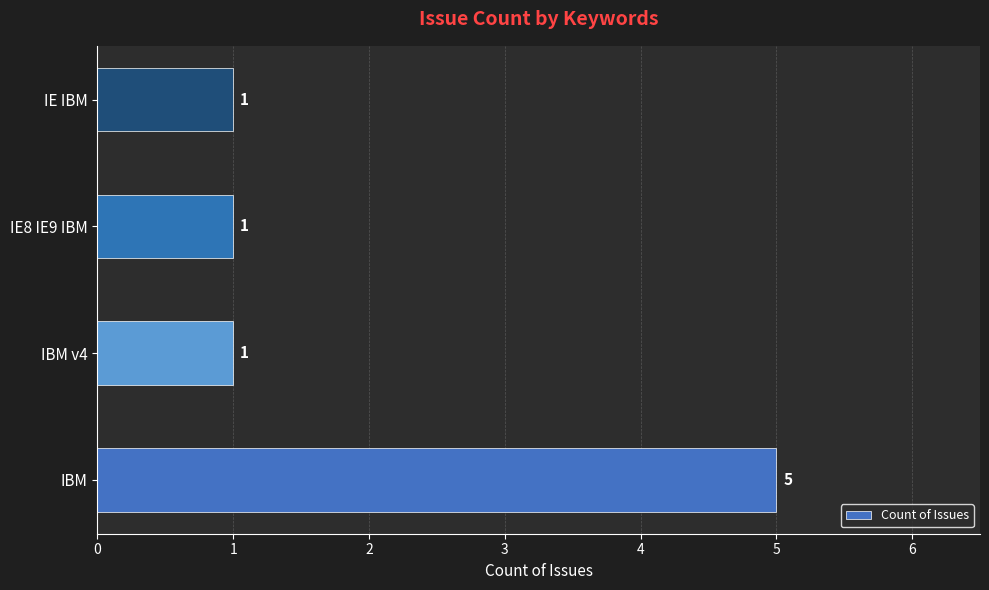

Is it true that the value at IBM v4 is 0?

False